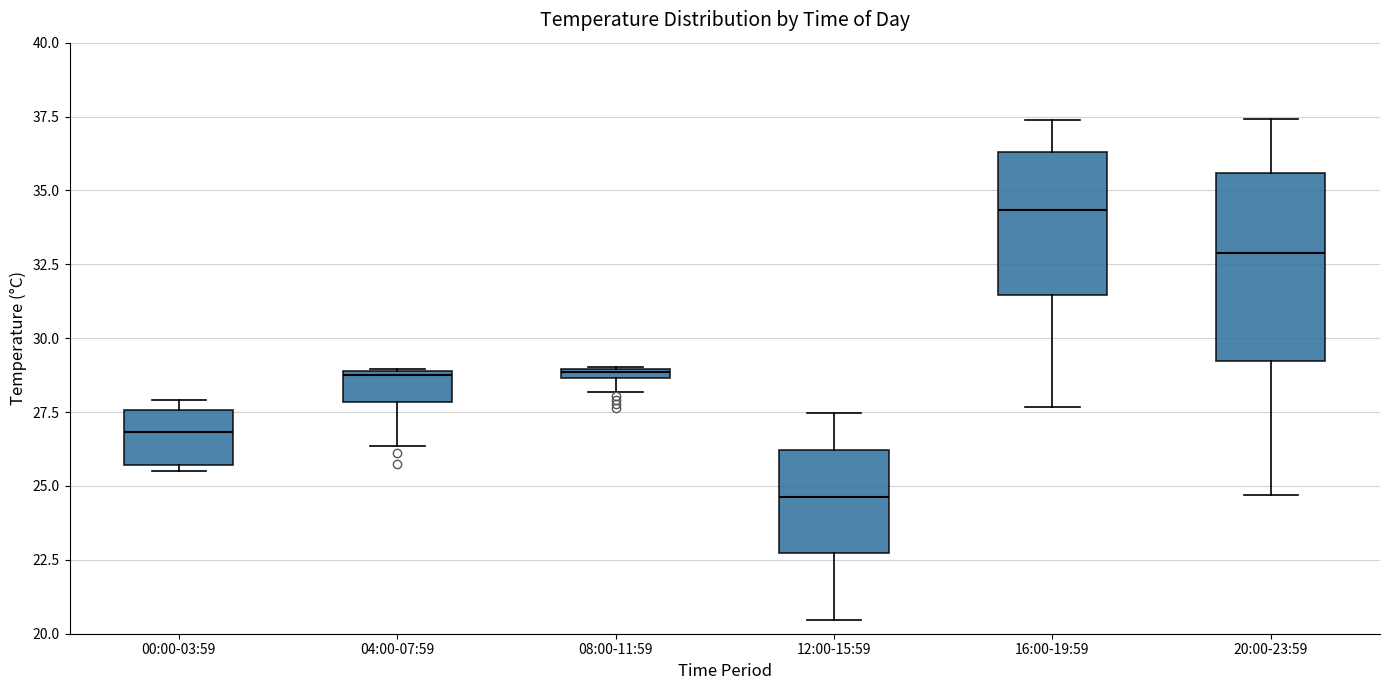

Where is the upper edge of the box for 08:00-11:59 on the y-axis? The values are not printed on the chart, so give them approximately, as read against the axis.

29.0